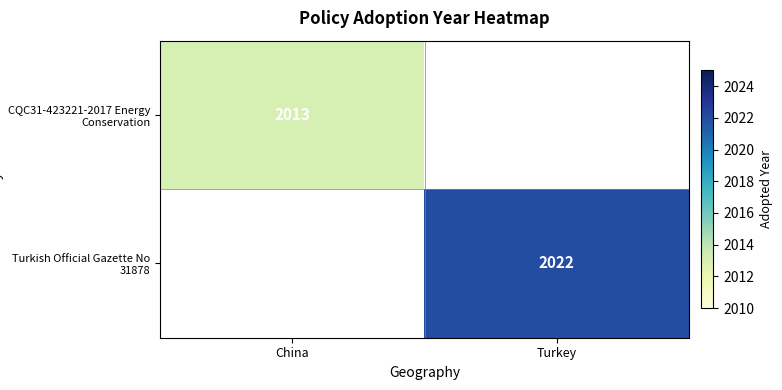

What is the smallest value displayed?

2013.0